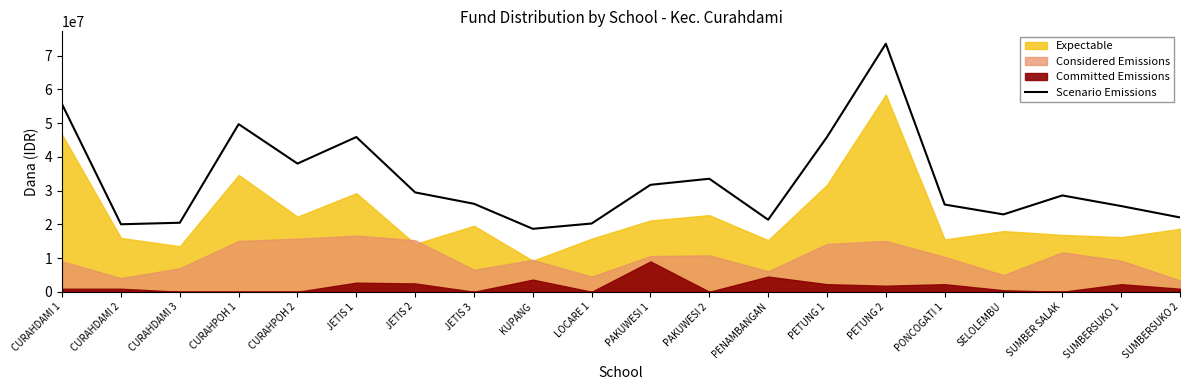

Is it true that Scenario Emissions equals 22950000 at SELOLEMBU?

True